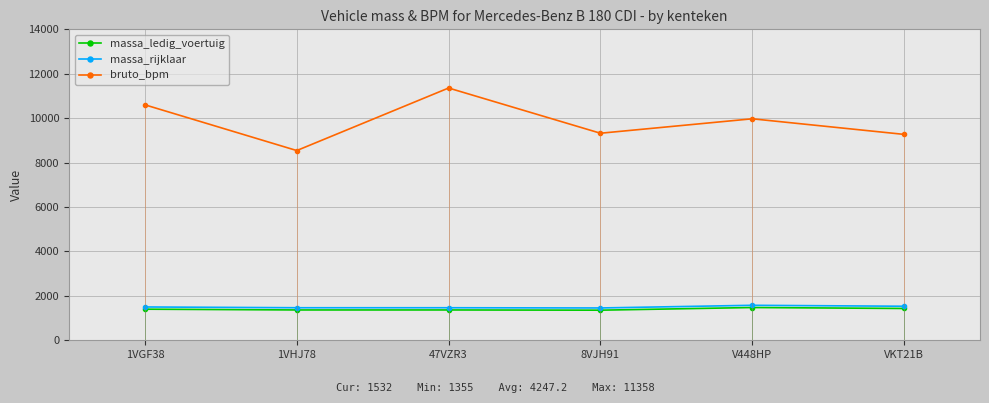

Does the chart have visible grid lines?

Yes